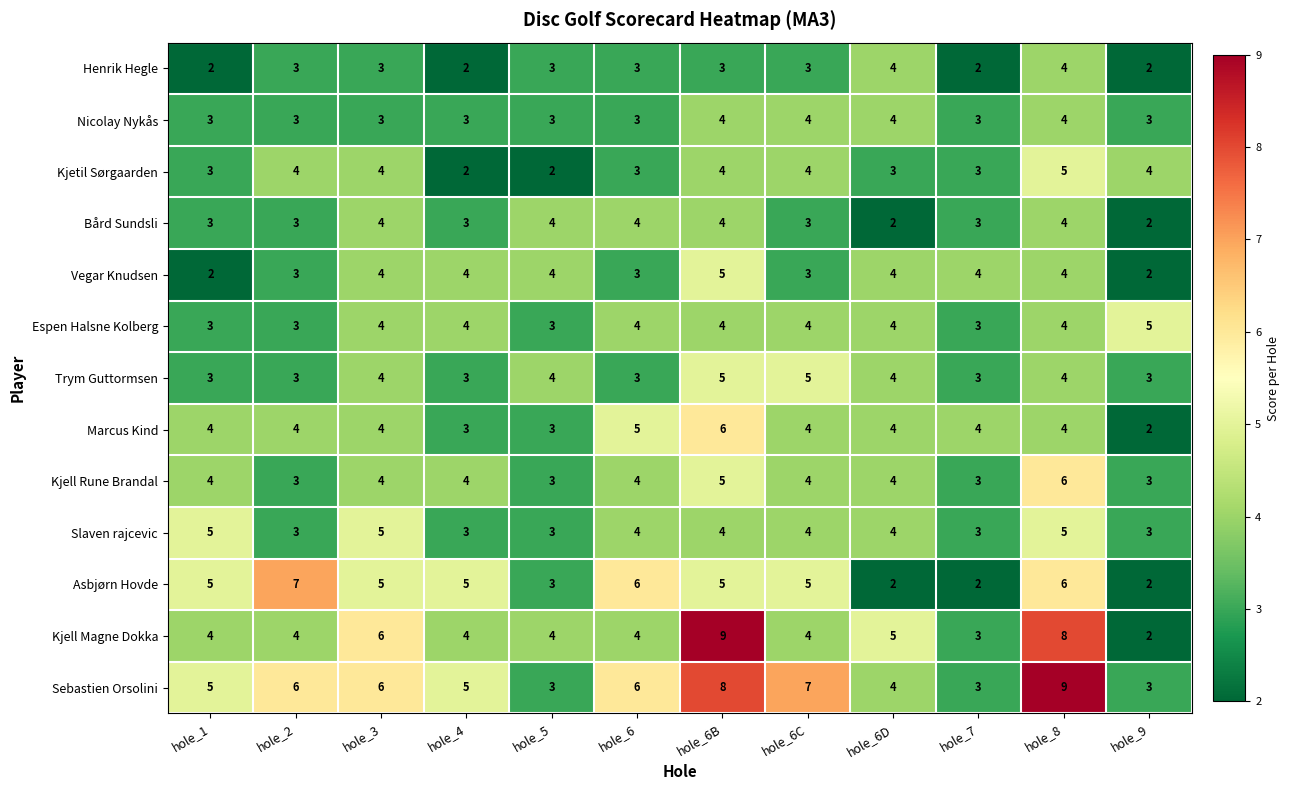

What is the total value across all series at hole_5?

42